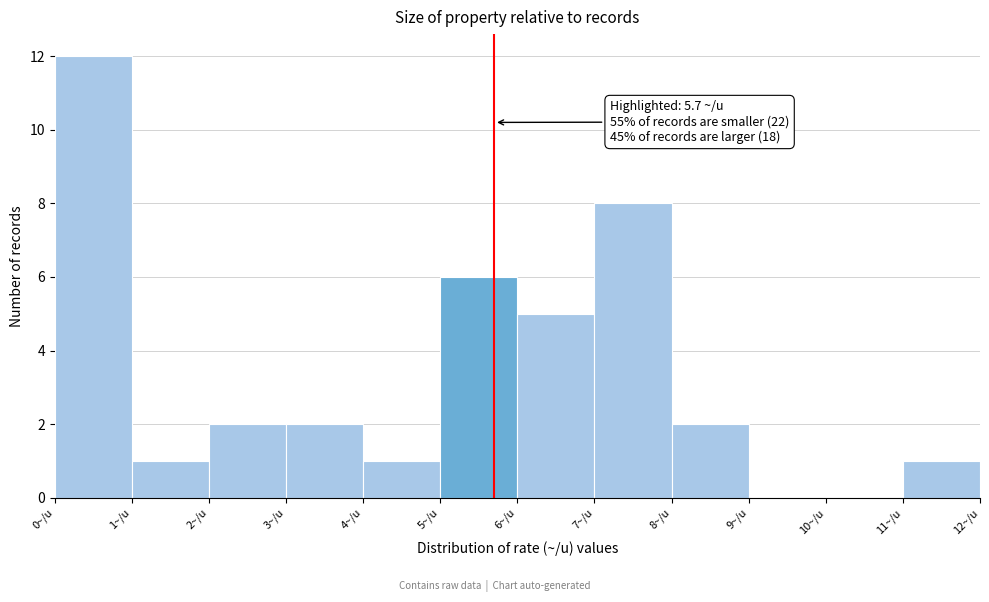

Over which range of the x-axis is the bar tallest?

0 to 1